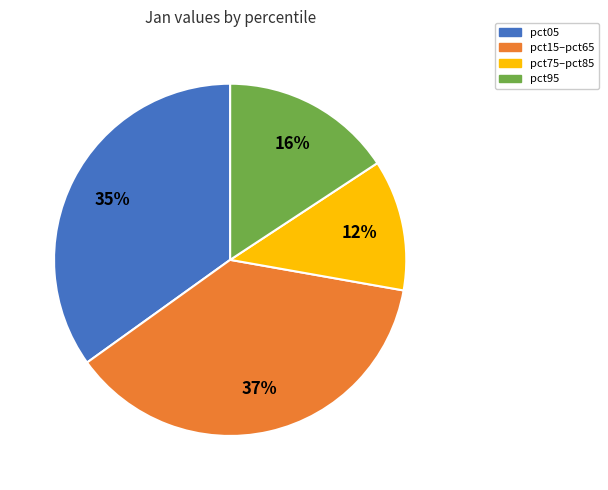

How many slices are in this pie chart?

4